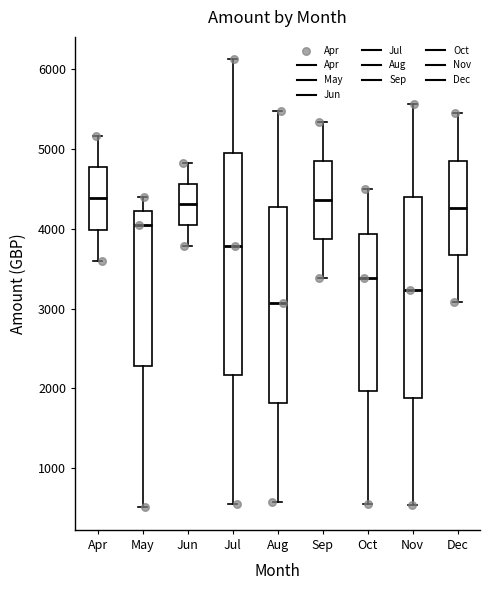

Reading left to right, transcribe this box plot: for each box, give where its median line is, the range the box spans, and where its two whiskers end, as read against the y-axis. The values are not printed on the chart, so give them approximately, as read against the axis.

Apr: median 4400, box 4000 to 4800, whiskers 3600 to 5200
May: median 4100, box 2300 to 4200, whiskers 500 to 4400
Jun: median 4300, box 4000 to 4600, whiskers 3800 to 4800
Jul: median 3800, box 2200 to 5000, whiskers 500 to 6100
Aug: median 3100, box 1800 to 4300, whiskers 600 to 5500
Sep: median 4400, box 3900 to 4900, whiskers 3400 to 5300
Oct: median 3400, box 2000 to 3900, whiskers 500 to 4500
Nov: median 3200, box 1900 to 4400, whiskers 500 to 5600
Dec: median 4300, box 3700 to 4900, whiskers 3100 to 5400